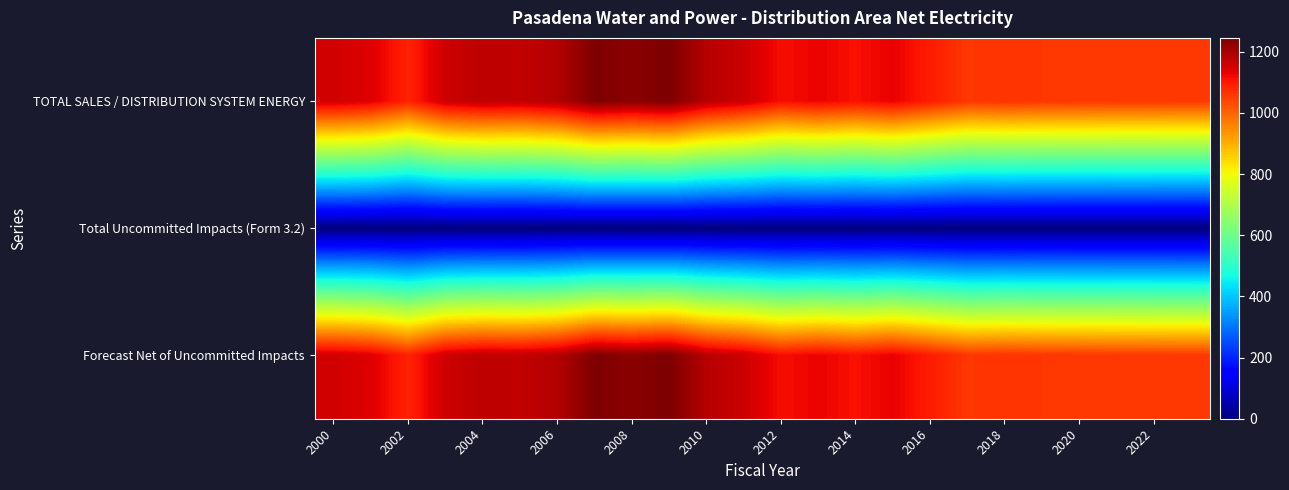

Which series has the largest range (max minus min)?

TOTAL SALES / DISTRIBUTION SYSTEM ENERGY